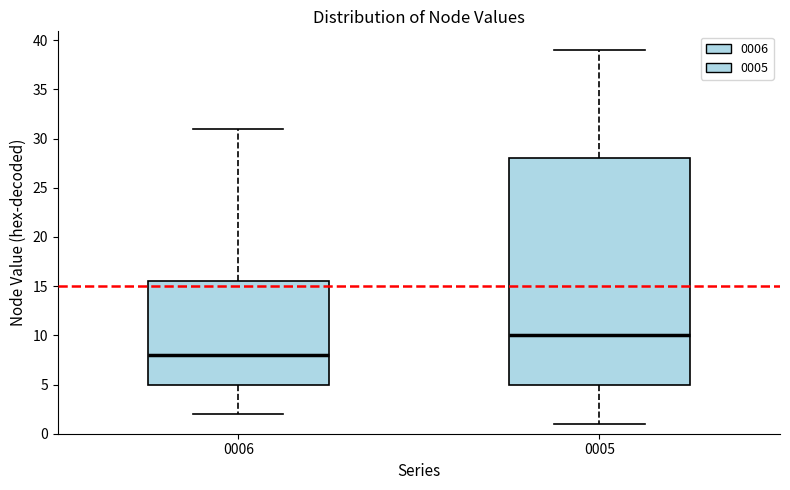

Which box is the tallest, from its lower edge to its upper edge?

0005